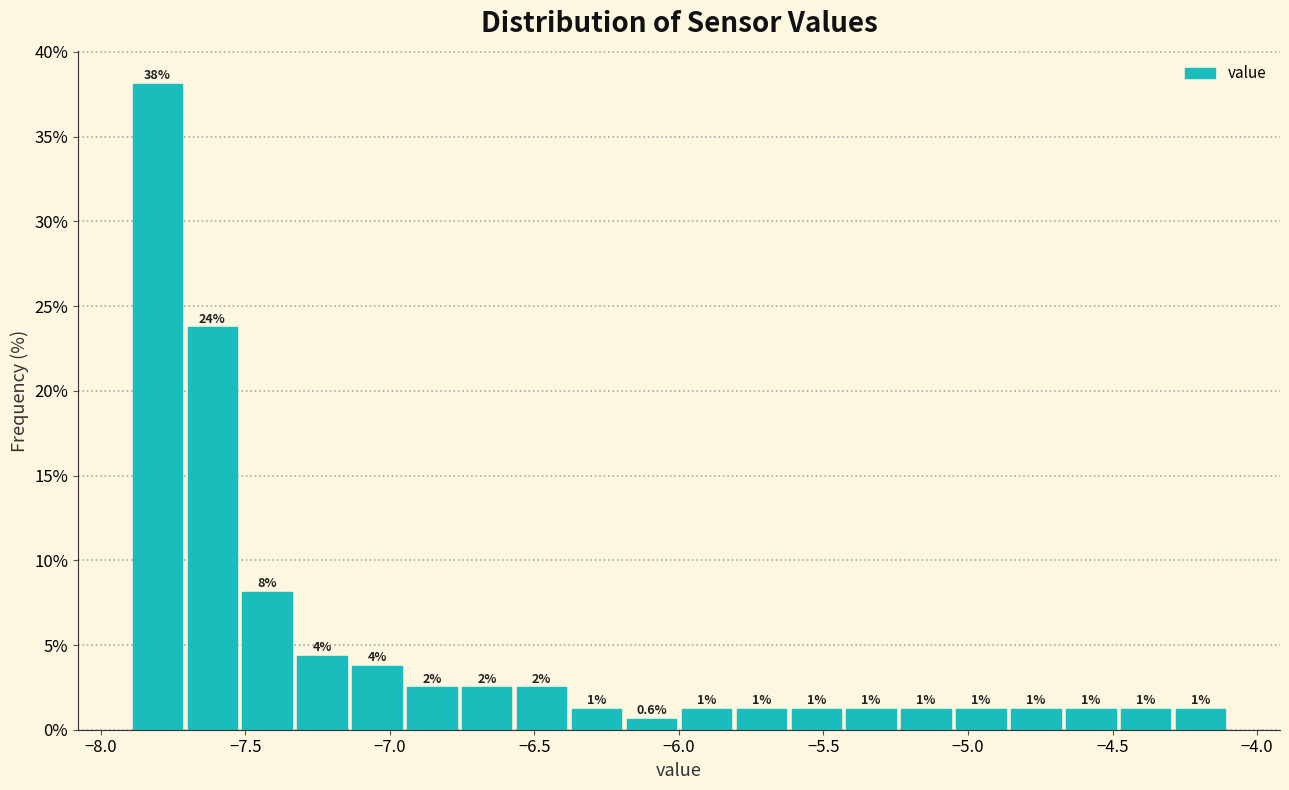

Around what value on the x-axis is the tallest bar? Give the approximate position of its centre, as read against the axis.

-7.80